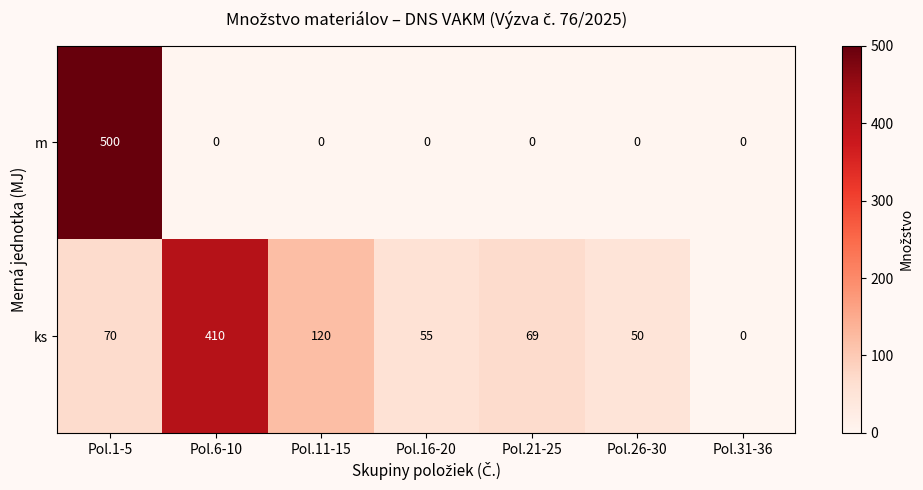

Is it true that m equals 237 at Pol.16-20?

False